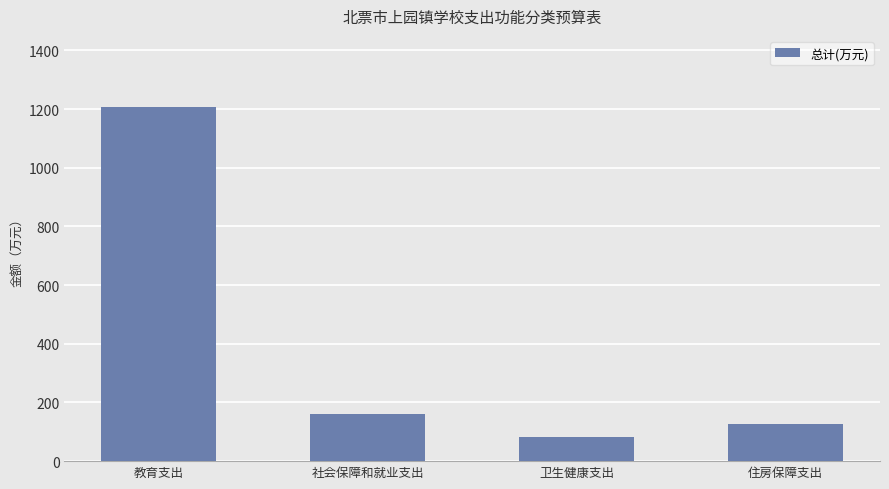

What is the greatest value displayed?

1207.8